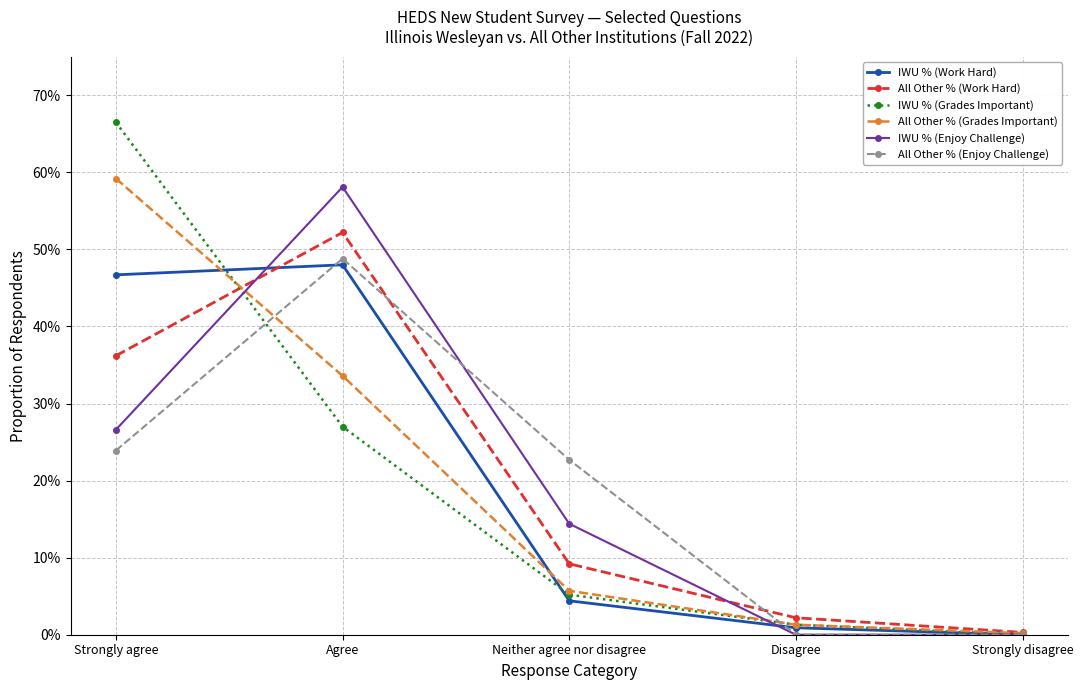

Between which two adjacent categories do All Other % (Enjoy Challenge) and All Other % (Work Hard) first intersect?

Agree and Neither agree nor disagree